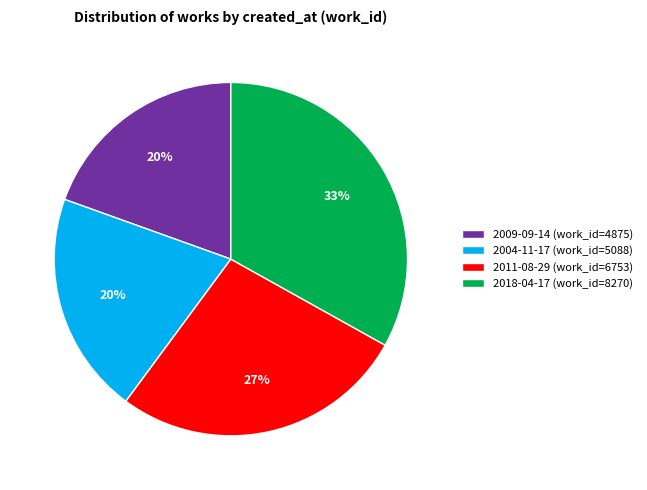

How many segments does this pie chart have?

4